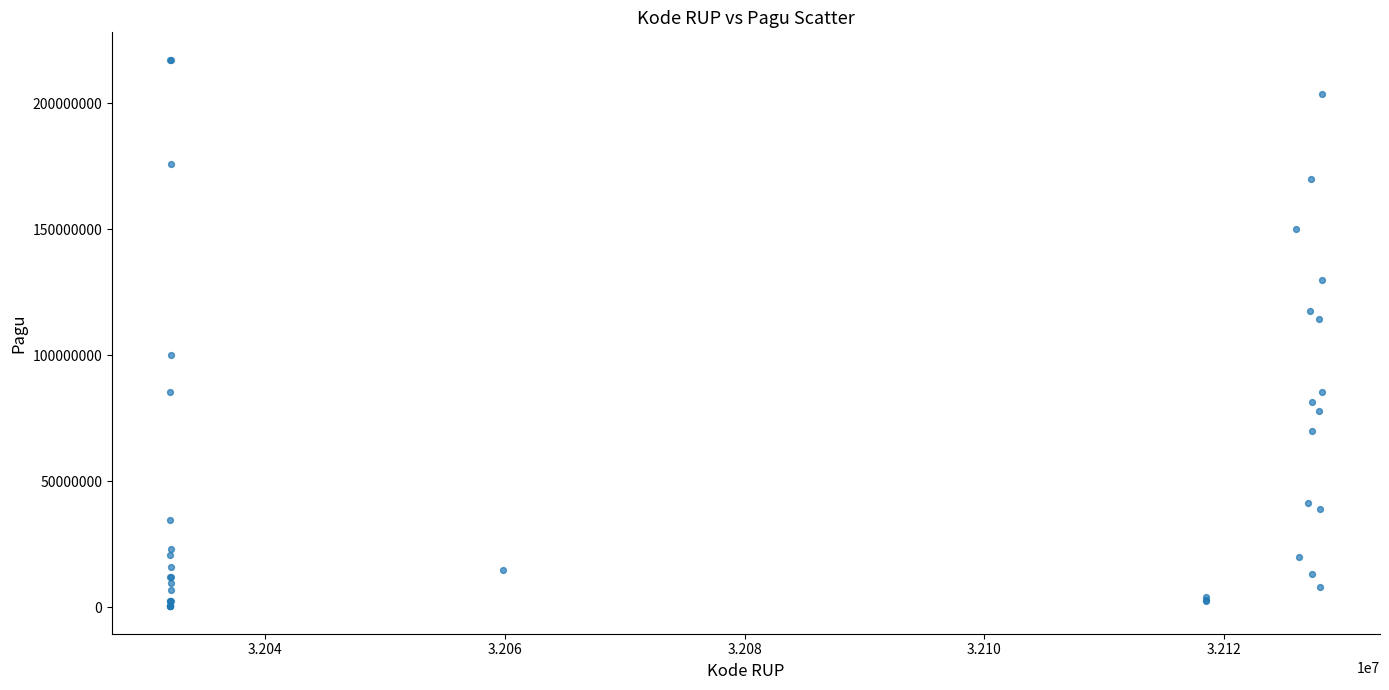

What Y value in the scatter plot is closest to 108830000?

114296000